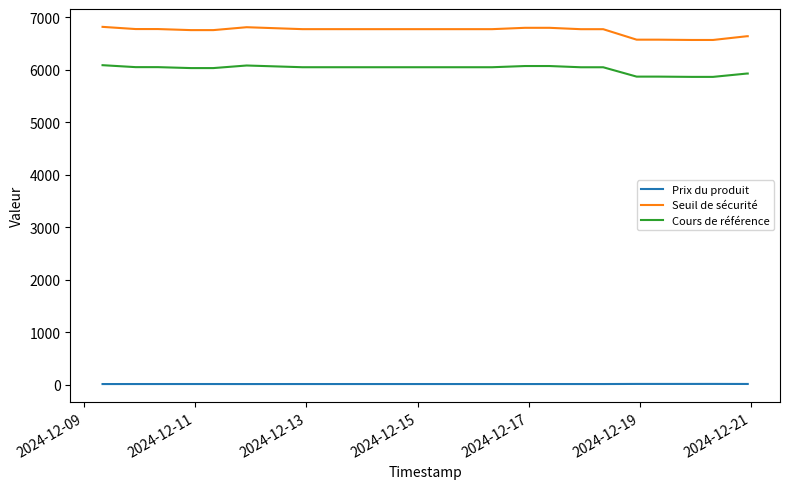

What is the difference between the maximum and minimum values in the Cours de référence series?

223.2